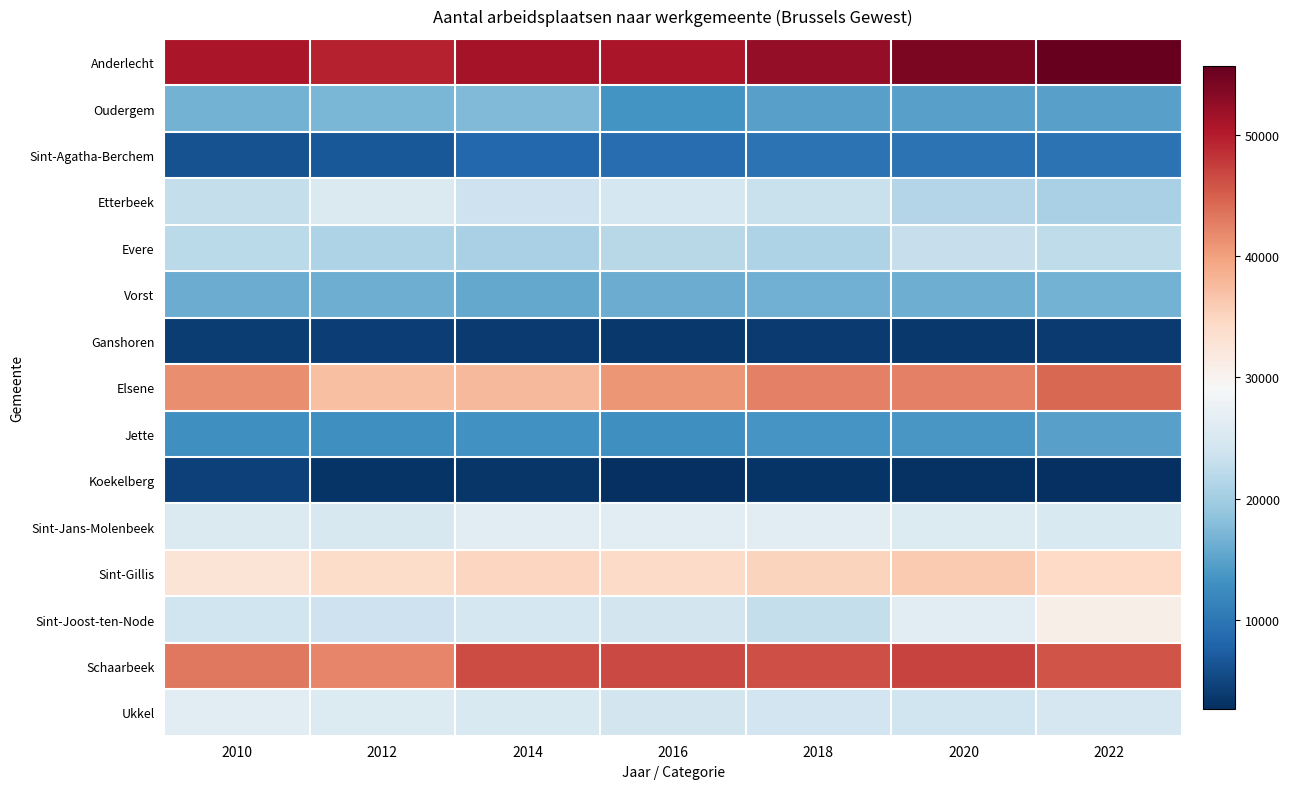

What is the smallest value displayed?

2645